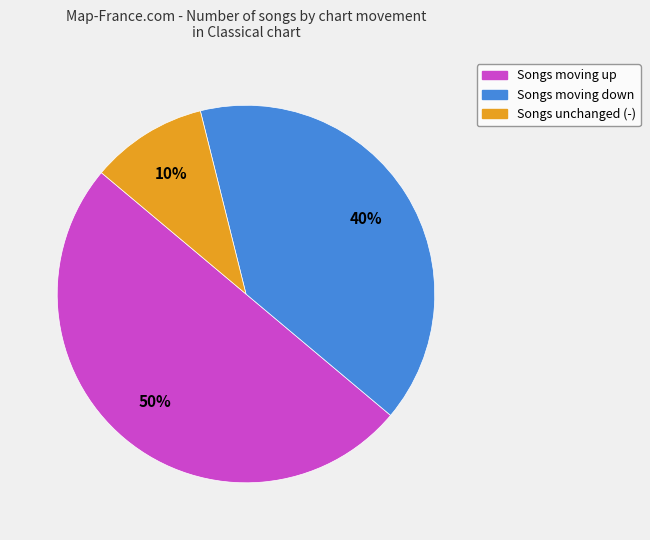

Count the number of slices in the pie.

3